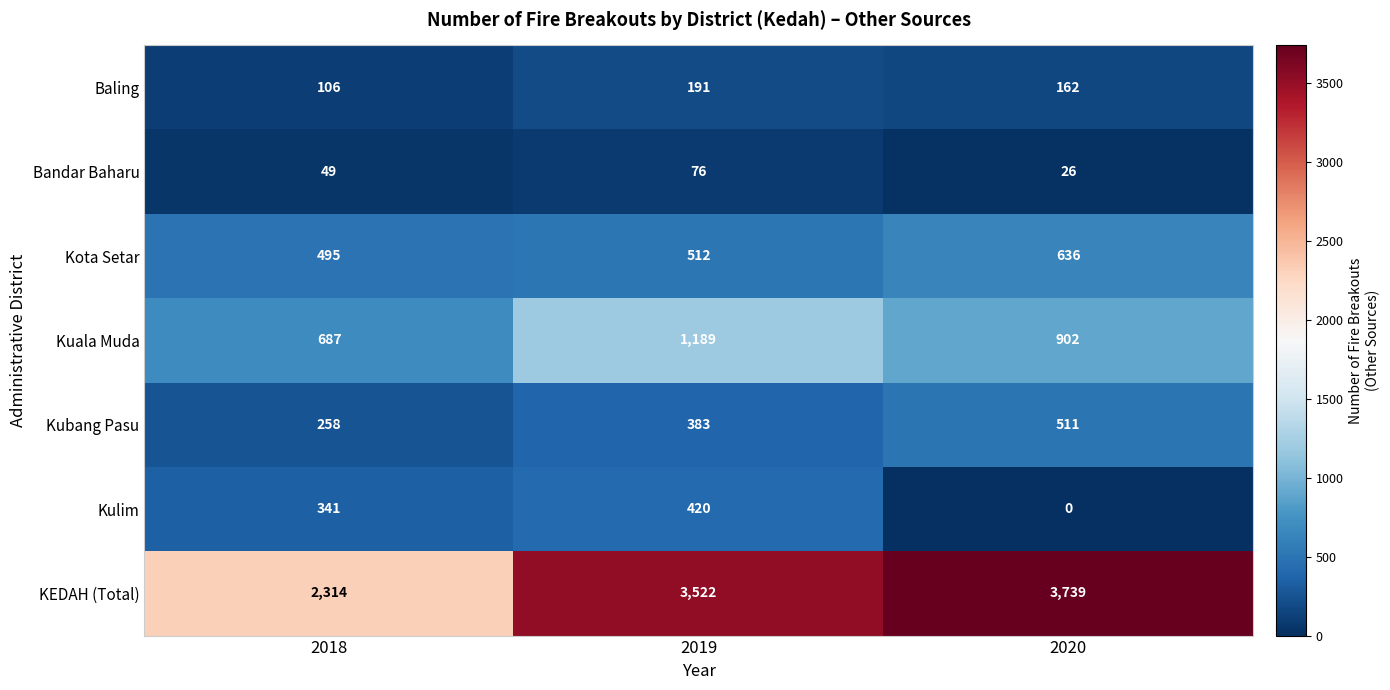

True or false: KEDAH (Total) has a value of 3144 at 2018.

False